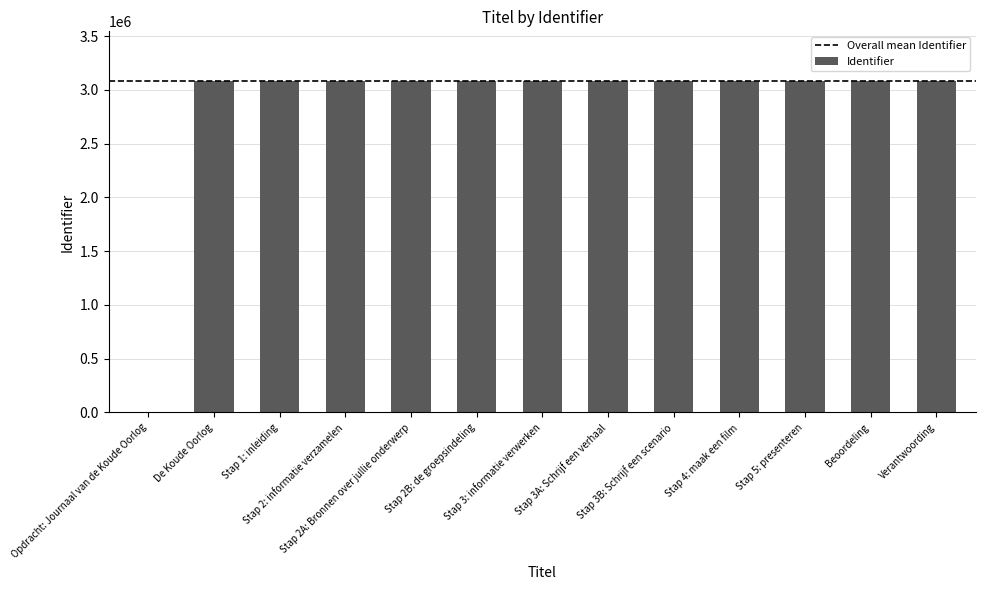

Are the bars grouped side by side (vs. stacked)?

No